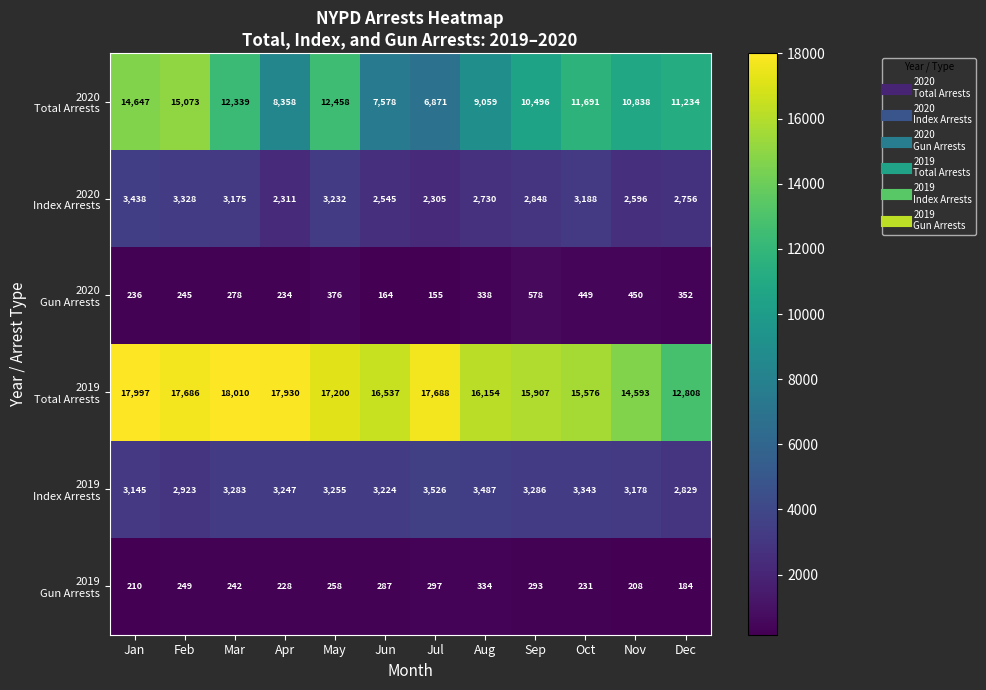

How many distinct data groups are displayed?

6